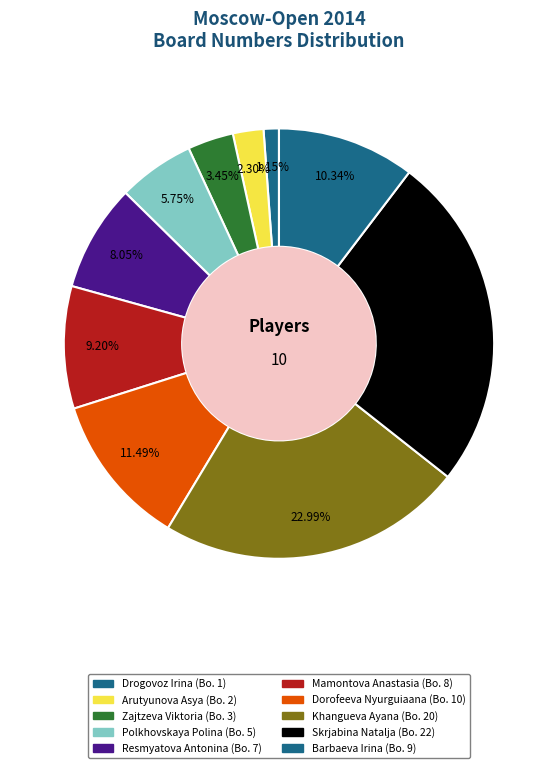

How many slices are in this pie chart?

10